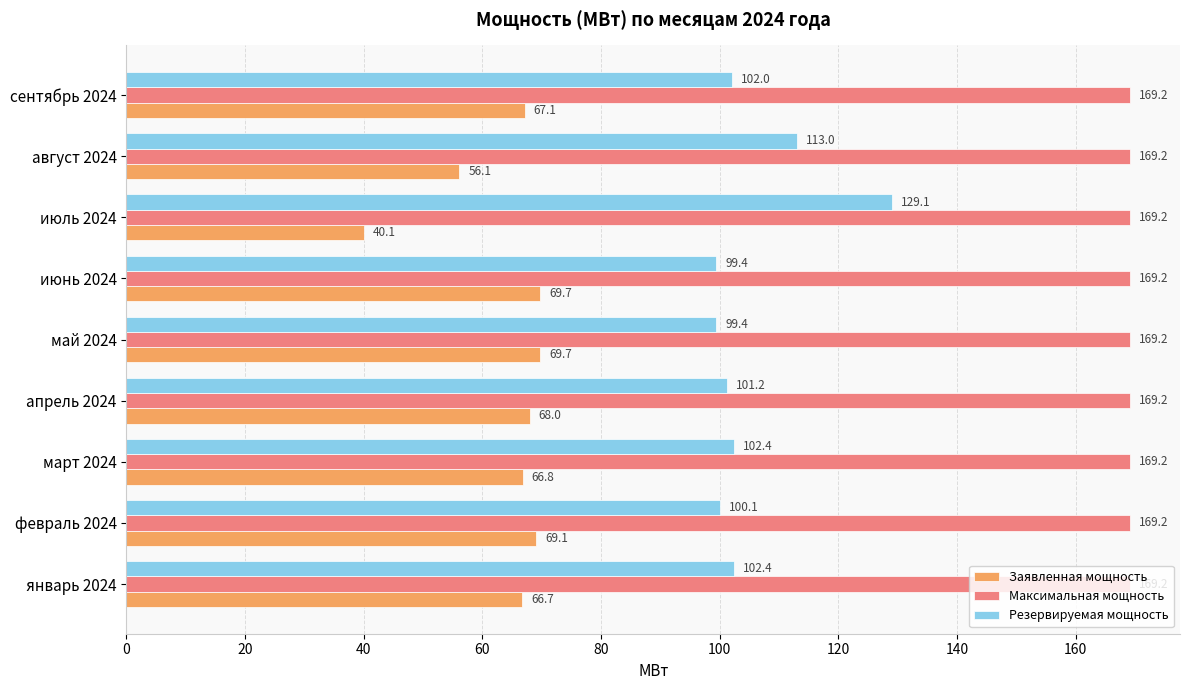

List the series in order of their peak value, lowest first.

Заявленная мощность, Резервируемая мощность, Максимальная мощность